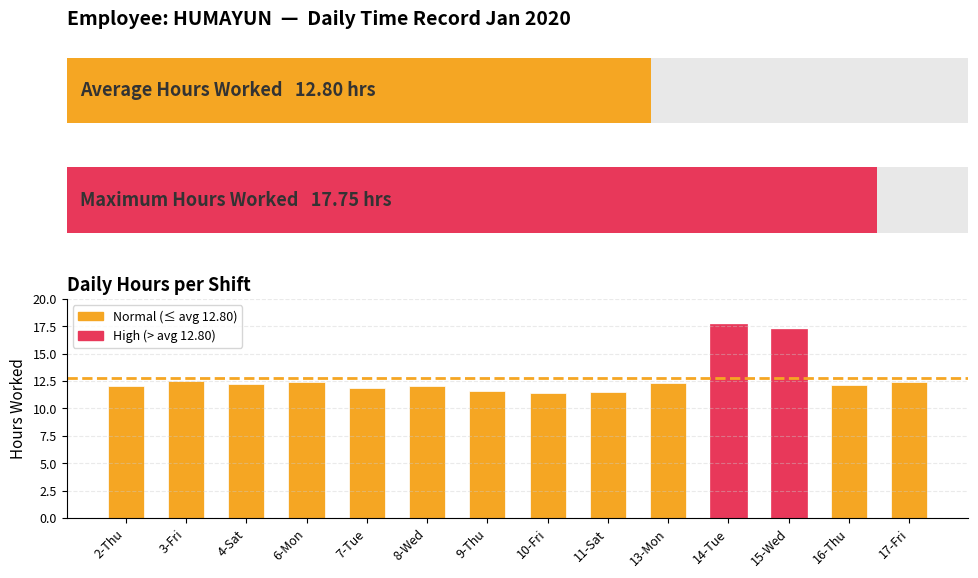

Reading left to right, extract all data points from this chart.

12.1	12.5	12.2	12.4	11.8	12.0	11.6	11.4	11.5	12.3	17.8	17.2	12.2	12.4